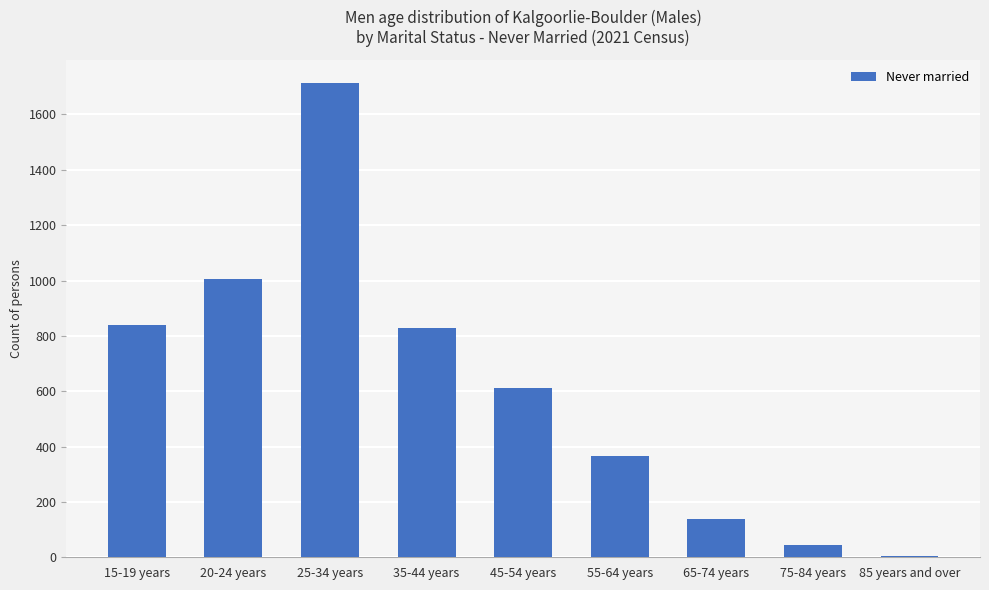

How many series are shown in this chart?

1